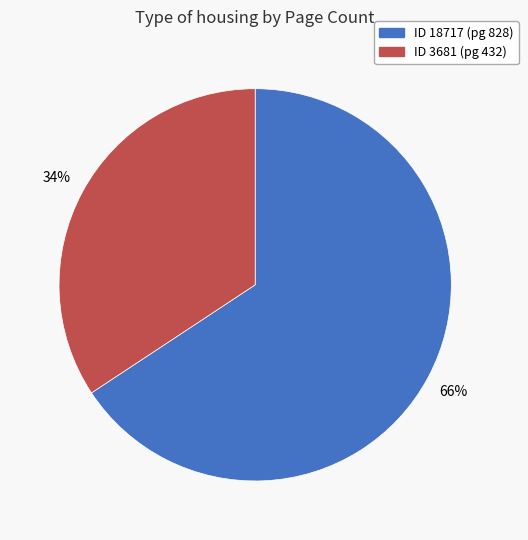

Does any single category account for the majority?

Yes